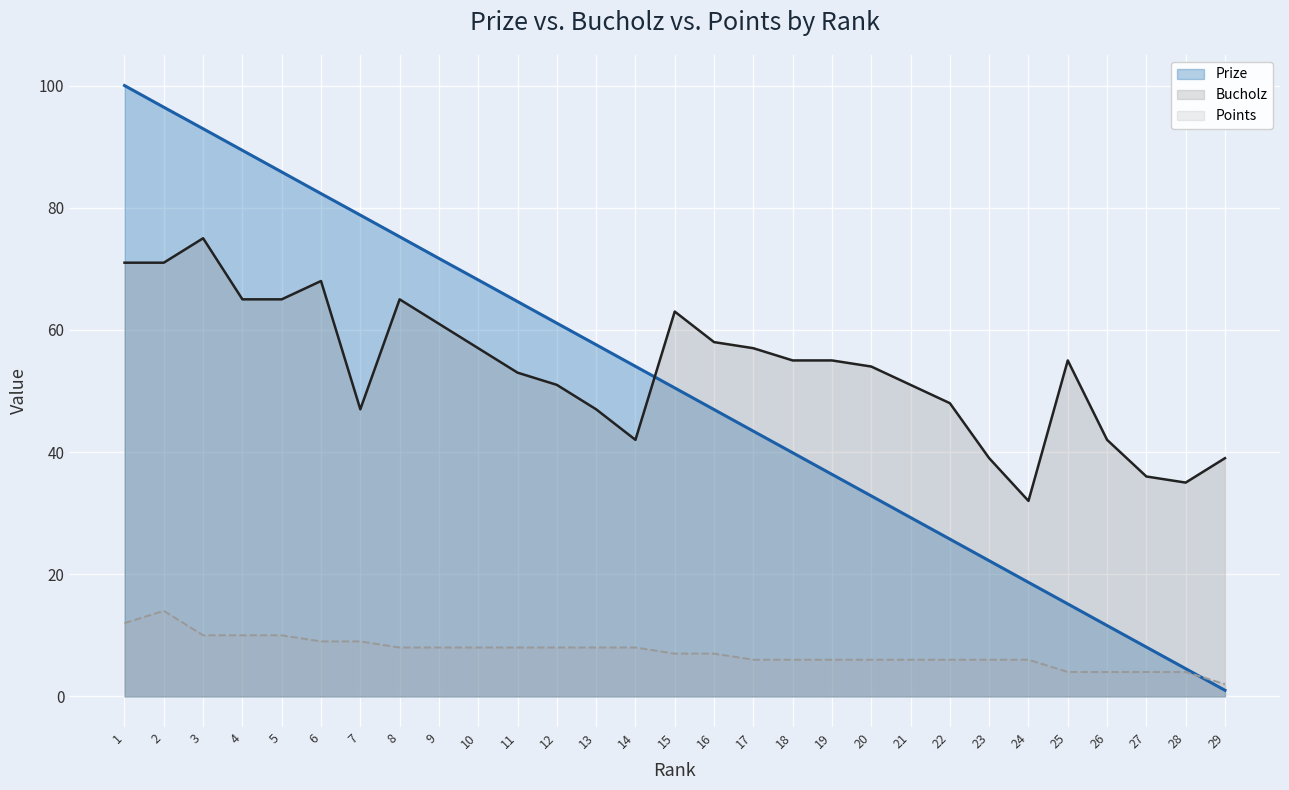

Reading right to left, what are all the values shown in this chart?

Prize: 29=1.0	28=4.5	27=8.1	26=11.6	25=15.1	24=18.7	23=22.2	22=25.8	21=29.3	20=32.8	19=36.4	18=39.9	17=43.4	16=47.0	15=50.5	14=54.0	13=57.6	12=61.1	11=64.6	10=68.2	9=71.7	8=75.2	7=78.8	6=82.3	5=85.8	4=89.4	3=92.9	2=96.5	1=100.0
Bucholz: 29=39.0	28=35.0	27=36.0	26=42.0	25=55.0	24=32.0	23=39.0	22=48.0	21=51.0	20=54.0	19=55.0	18=55.0	17=57.0	16=58.0	15=63.0	14=42.0	13=47.0	12=51.0	11=53.0	10=57.0	9=61.0	8=65.0	7=47.0	6=68.0	5=65.0	4=65.0	3=75.0	2=71.0	1=71.0
Points: 29=2.0	28=4.0	27=4.0	26=4.0	25=4.0	24=6.0	23=6.0	22=6.0	21=6.0	20=6.0	19=6.0	18=6.0	17=6.0	16=7.0	15=7.0	14=8.0	13=8.0	12=8.0	11=8.0	10=8.0	9=8.0	8=8.0	7=9.0	6=9.0	5=10.0	4=10.0	3=10.0	2=14.0	1=12.0